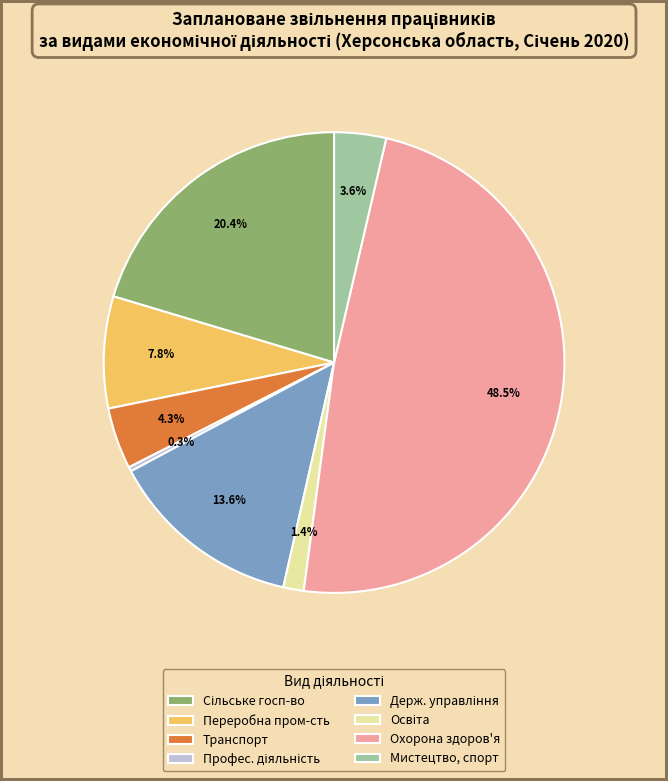

Count the number of slices in the pie.

8